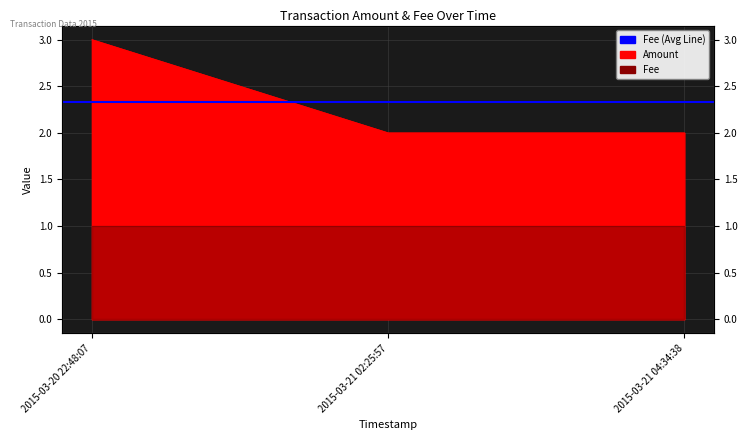

Rank the categories by value from highest to lowest.

2015-03-20 22:48:07, 2015-03-21 02:25:57, 2015-03-21 04:34:38